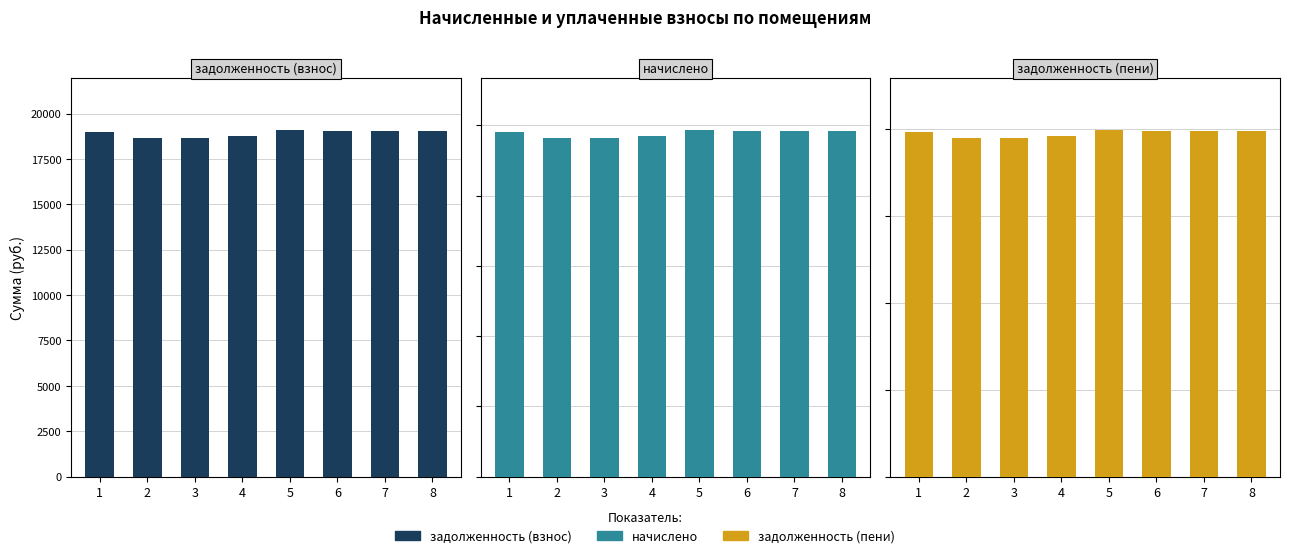

Which series has the largest total across all categories?

задолженность (пени)